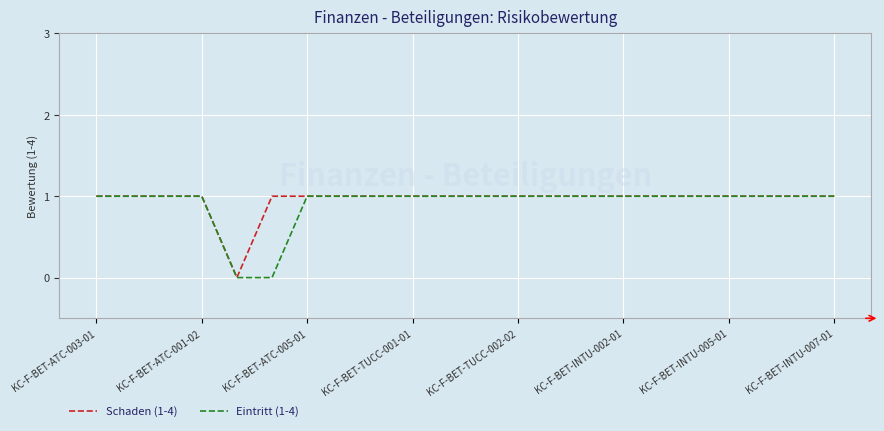

Is this an area chart (filled region under the line)?

No